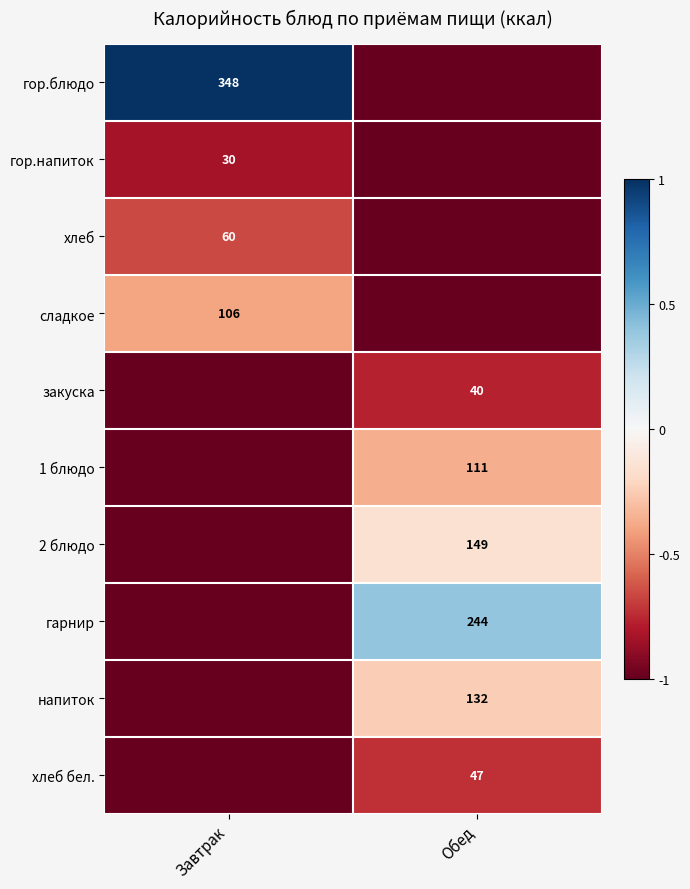

The value of гарнир at Обед is 125. True or false?

False